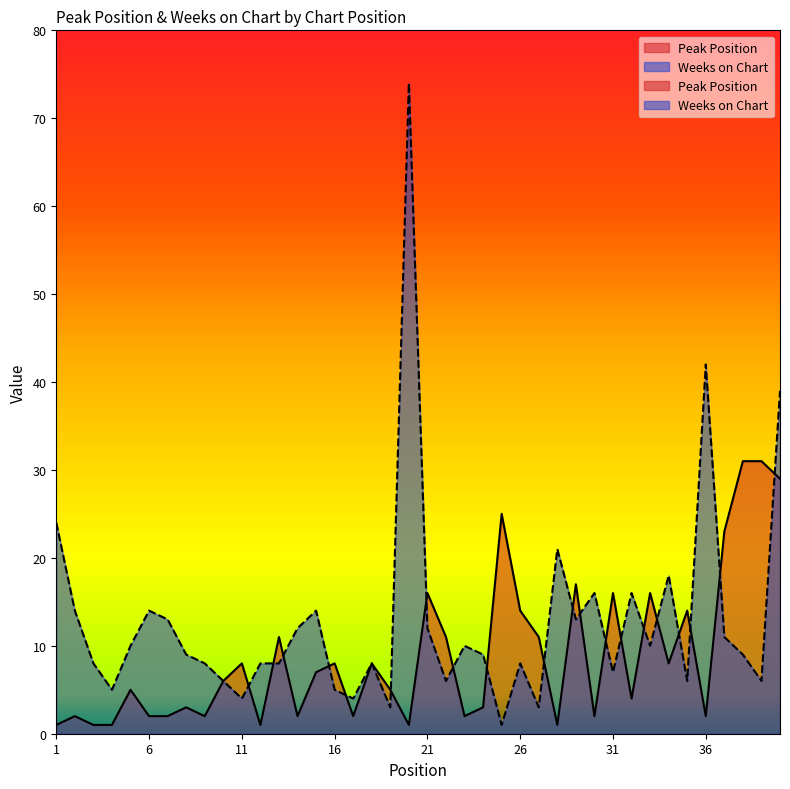

List the series in order of their overall mean, highest first.

Weeks on Chart, Peak Position